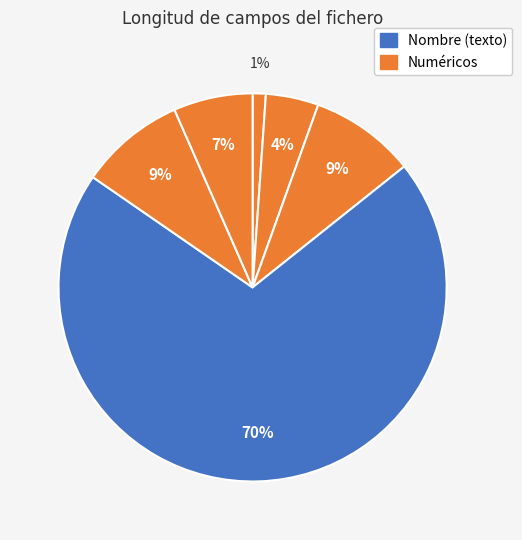

How many slices are in this pie chart?

6